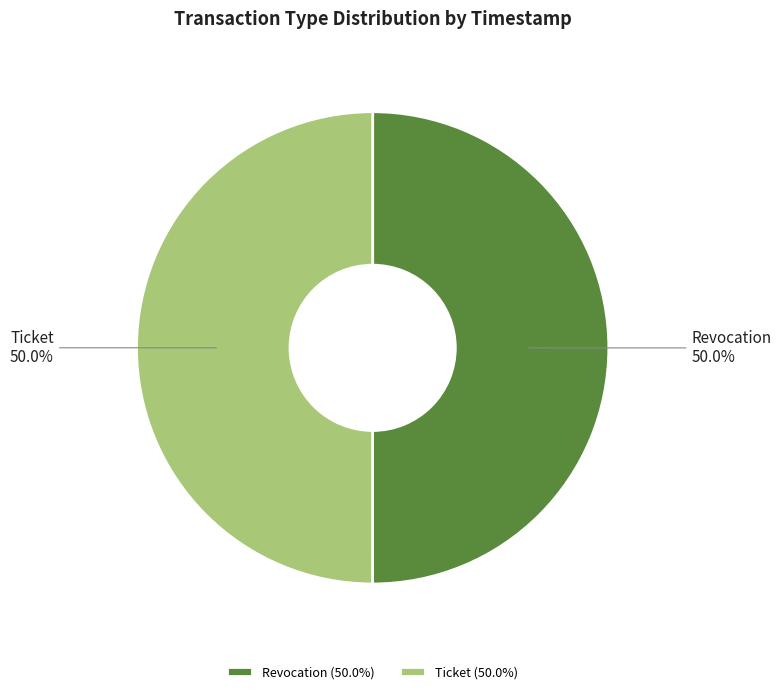

To the nearest percent, what is the combined percentage of Revocation and Ticket?

100%